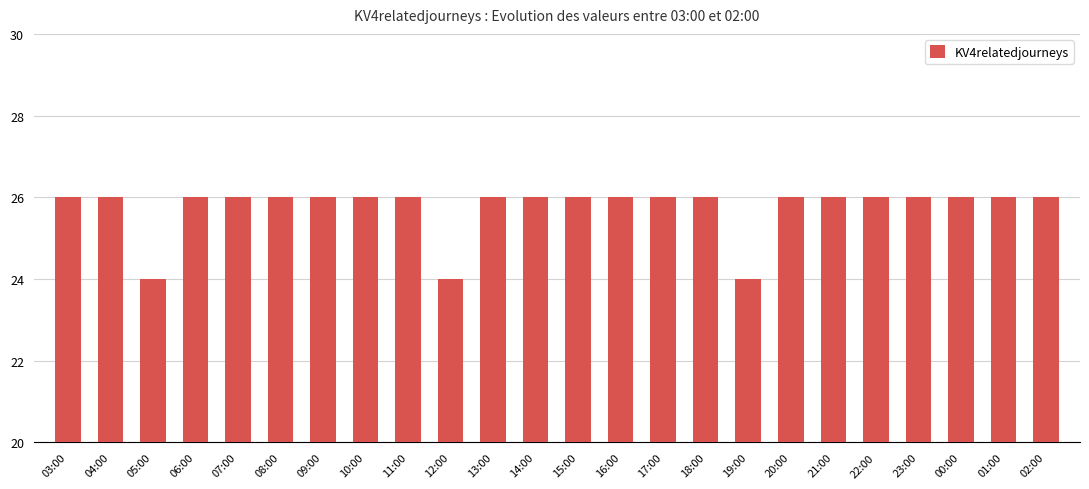

True or false: the data shows 38 at 07:00.

False